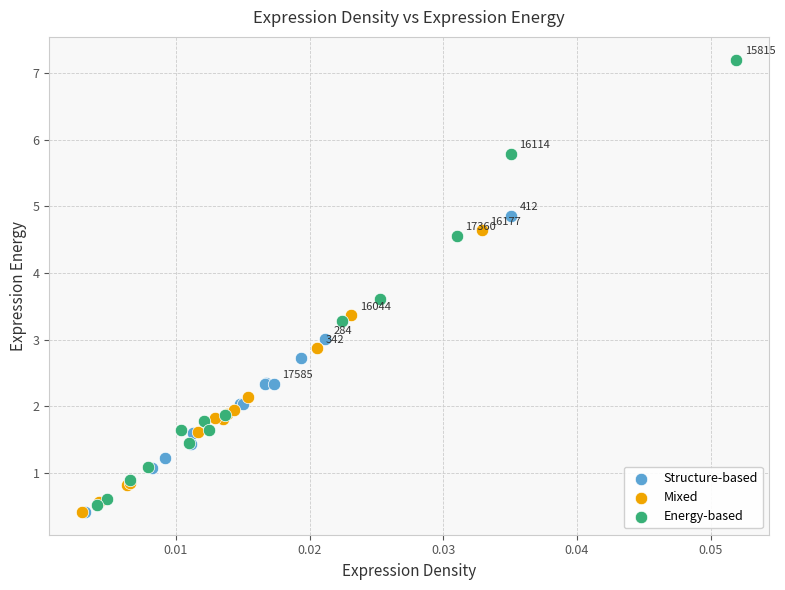

Which series reaches the maximum Y coordinate?

Energy-based